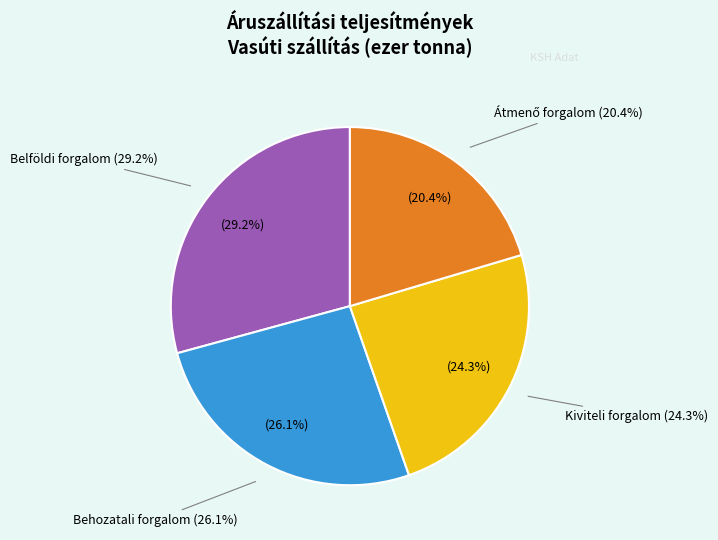

Is there any slice that represents more than half of the pie?

No